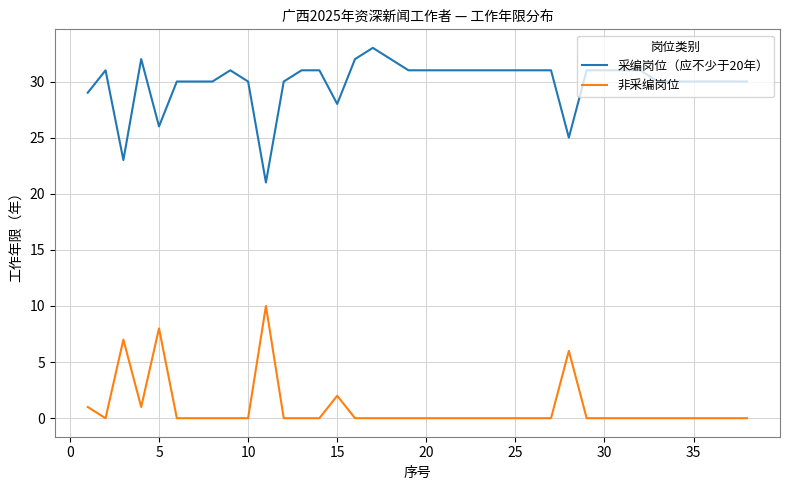

List the series in order of their overall mean, highest first.

采编岗位（应不少于20年）, 非采编岗位